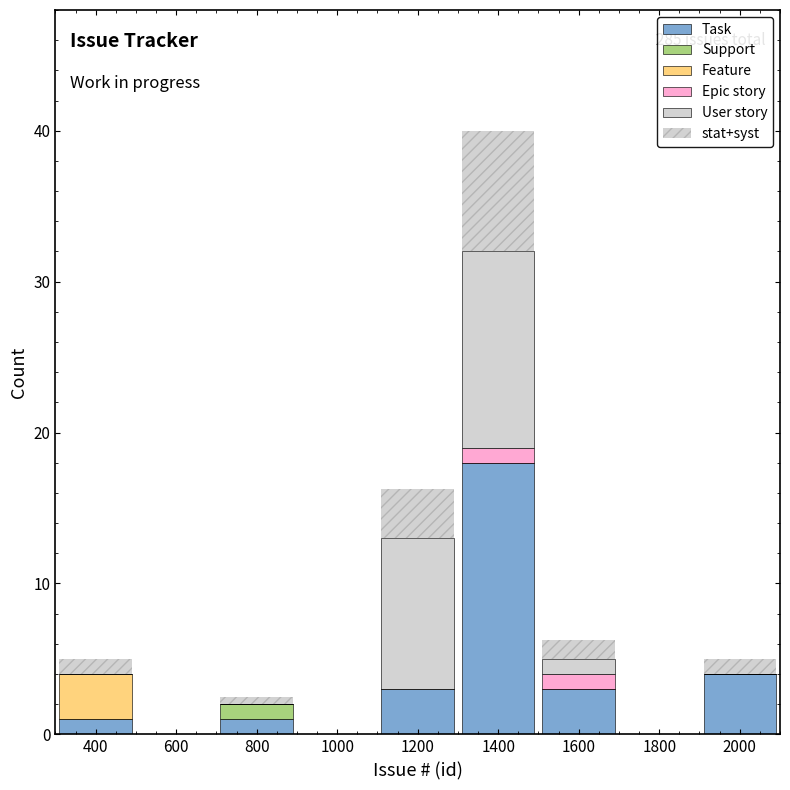

Which range on the x-axis has the tallest stacked bar (by total height)?

1300 to 1500